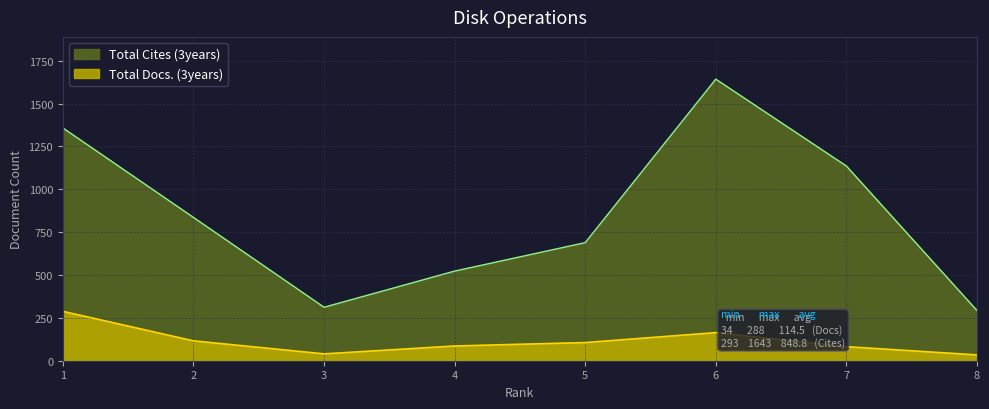

Where is the first local minimum for Total Docs. (3years)?

3